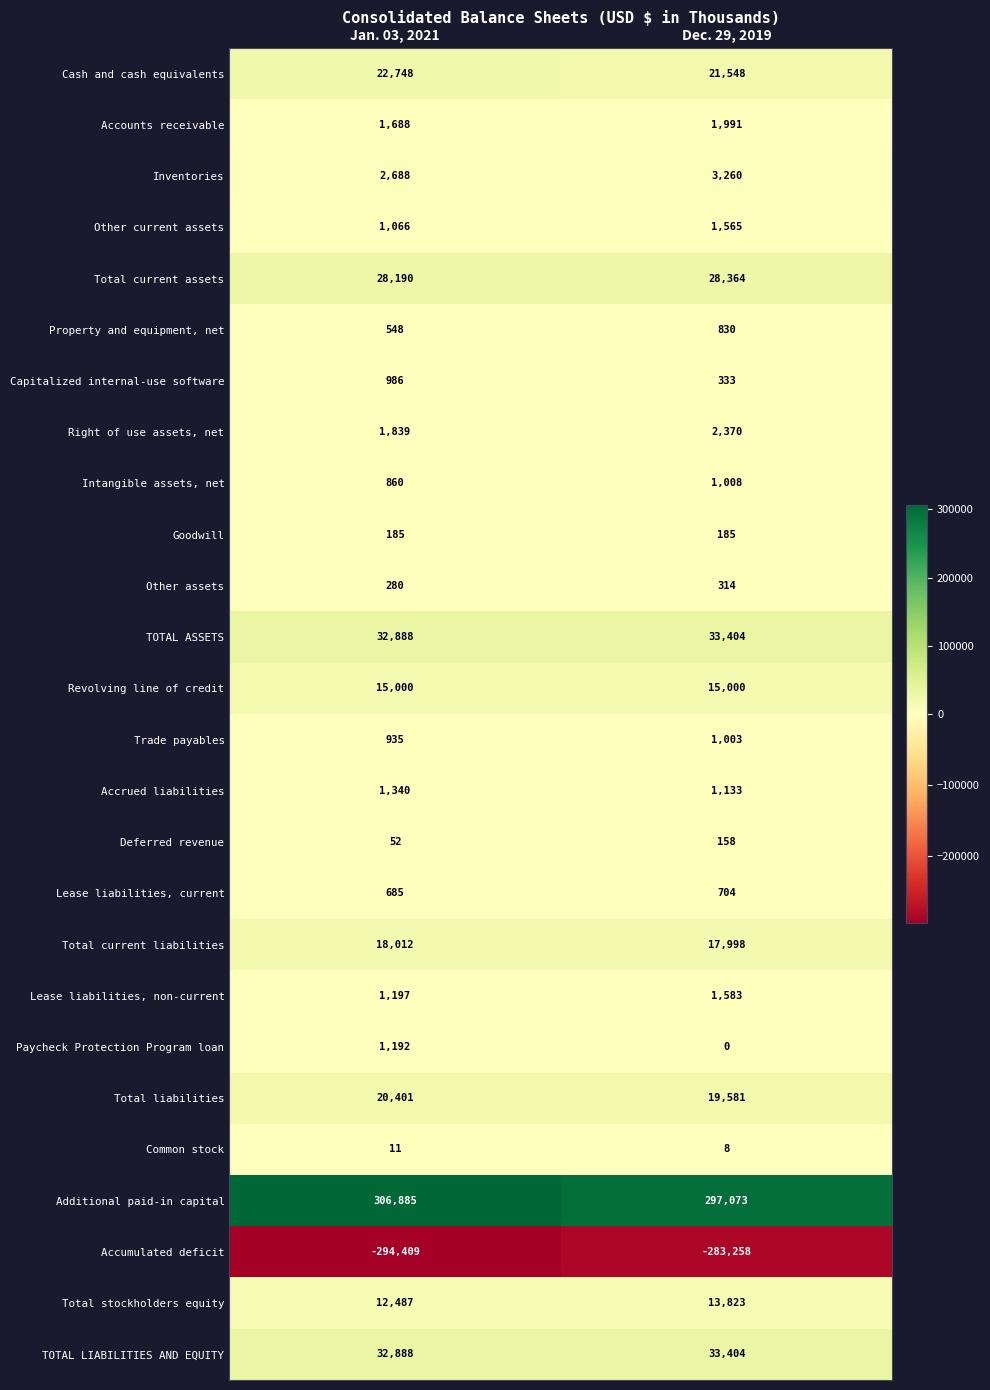

Which category has the lowest value in the Inventories series?

Jan. 03, 2021